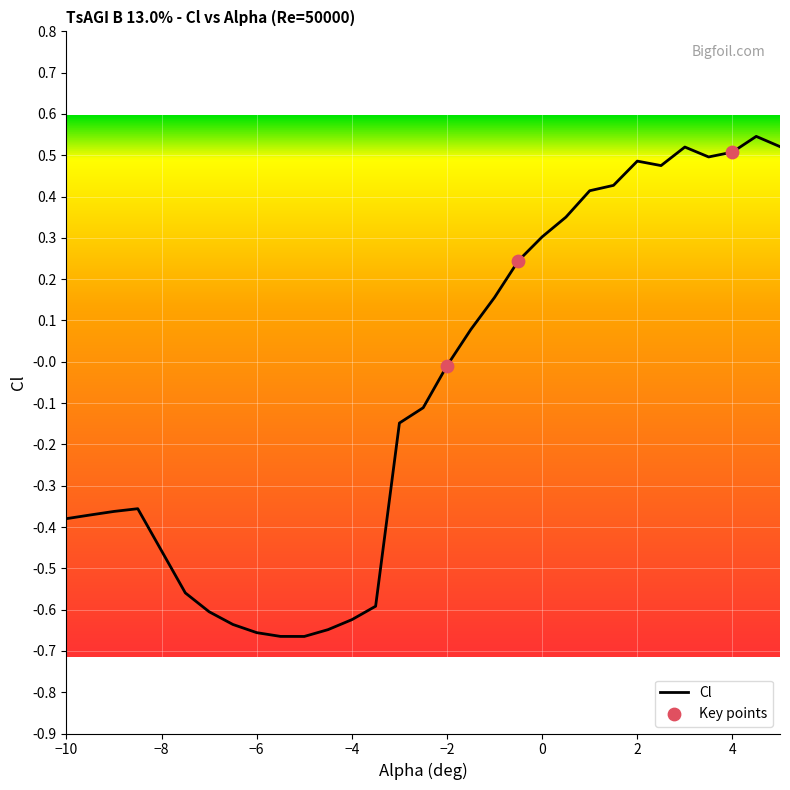

What is the difference between the maximum and minimum values?

1.2